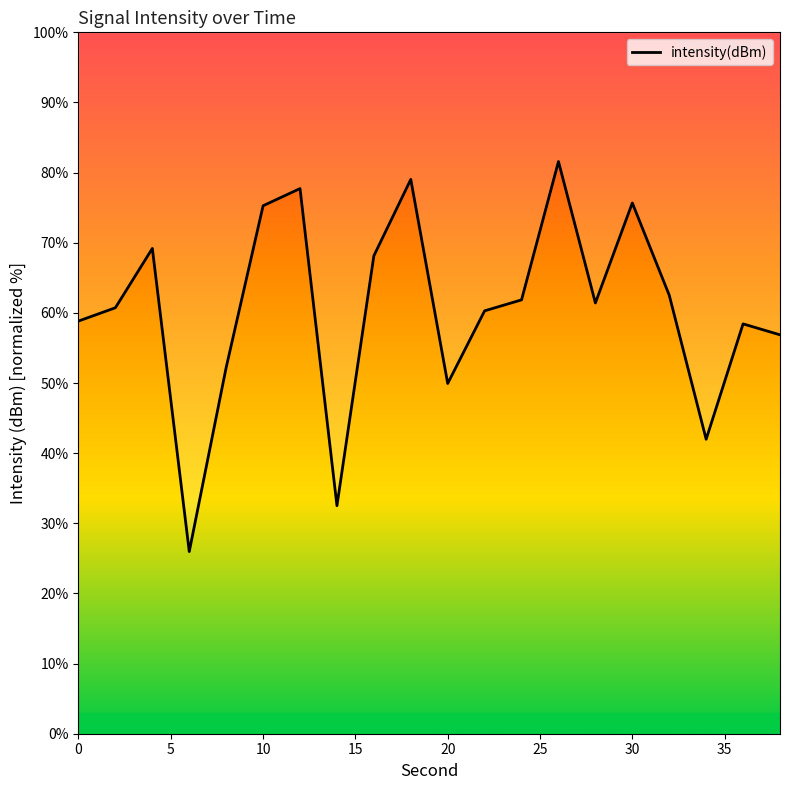

How many series are shown in this chart?

1